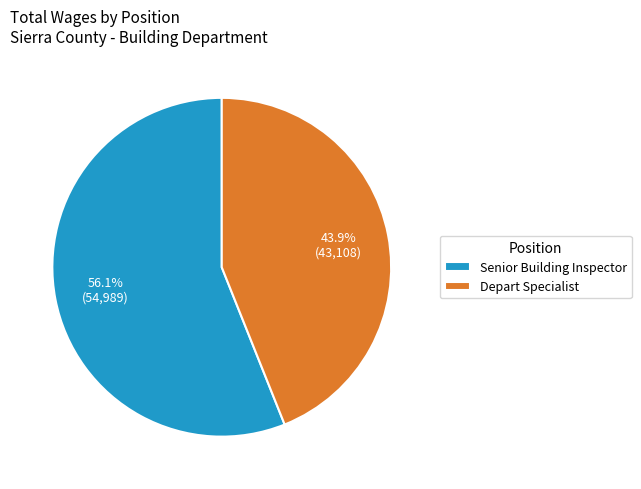

True or false: Senior Building Inspector accounts for 44% of the total.

False